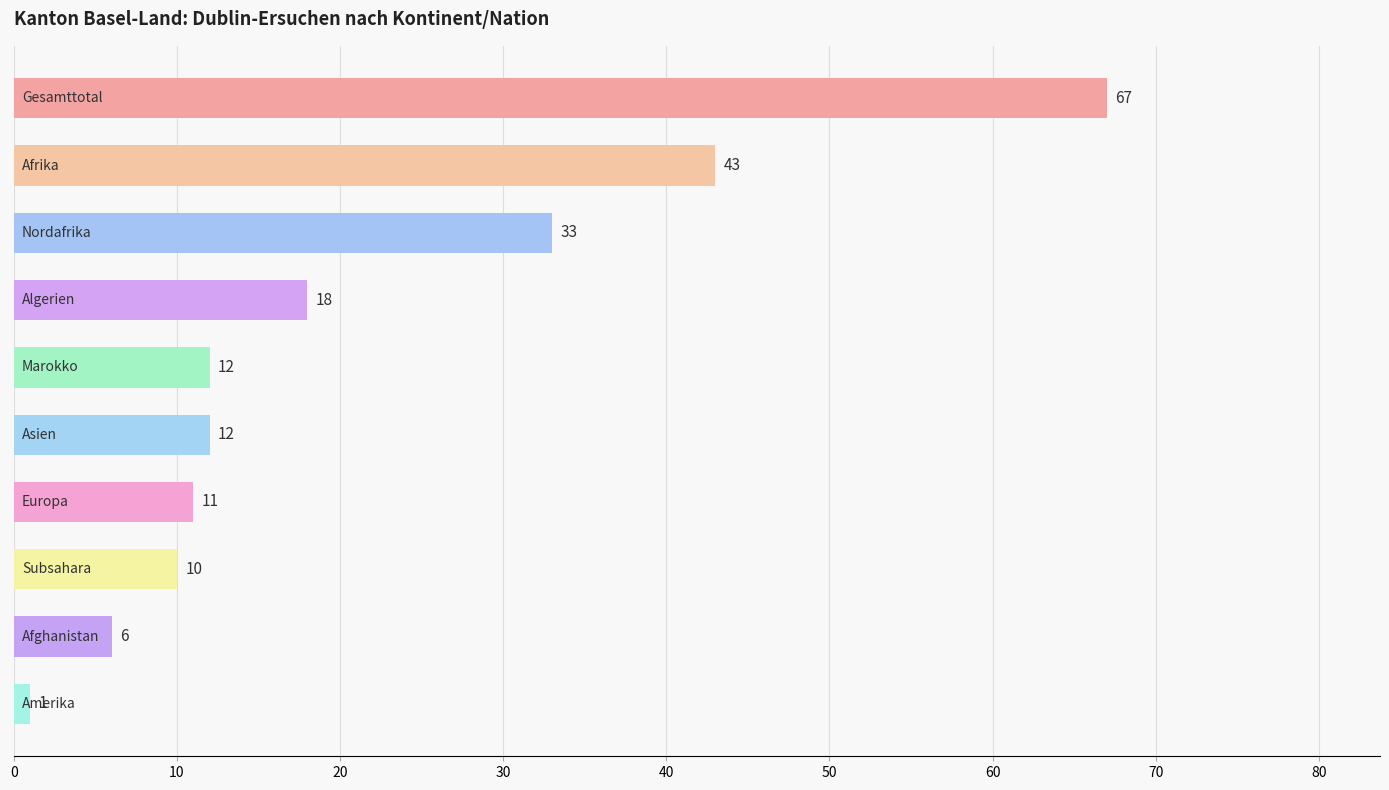

What is the value of the 6th bar from the top?

12